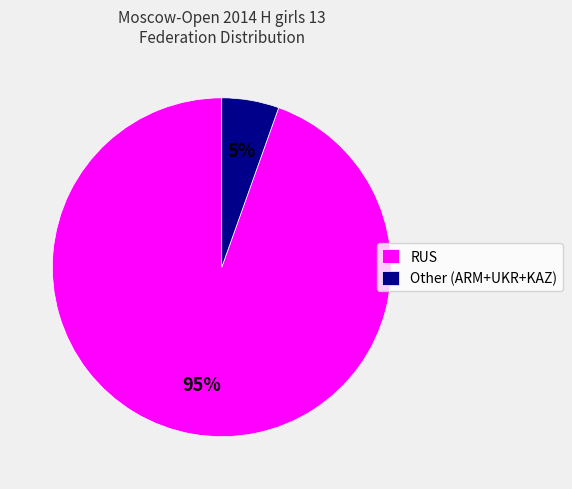

Is there any slice that represents more than half of the pie?

Yes